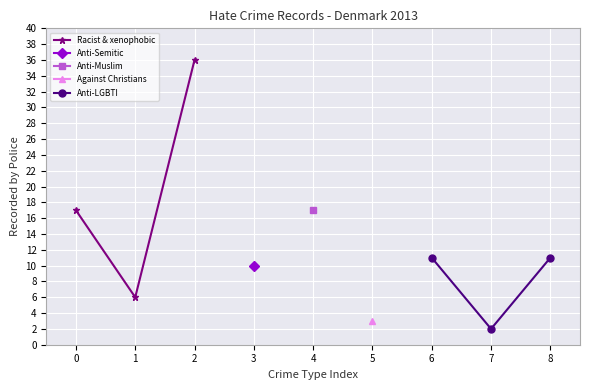

What is the value of the Racist & xenophobic point at the 1st from the left?

17